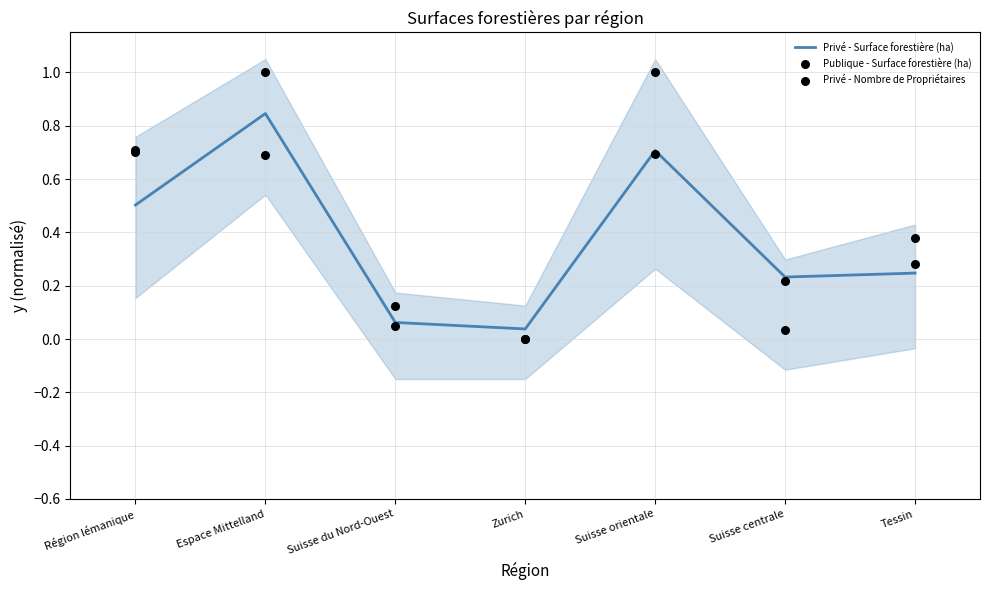

Which series has the largest total across all categories?

Publique - Surface forestière (ha)